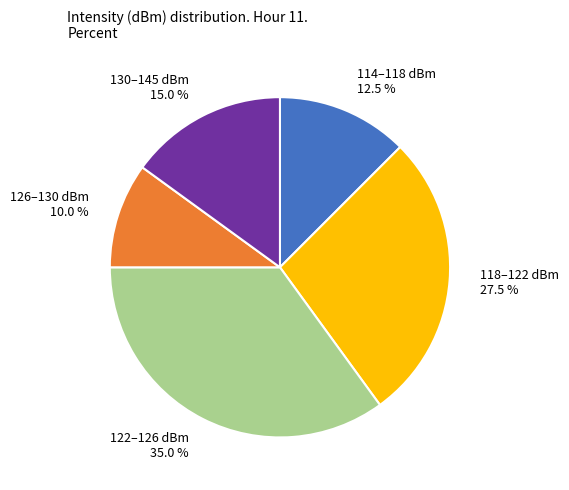

Is 126–130 dBm the majority of the pie?

No